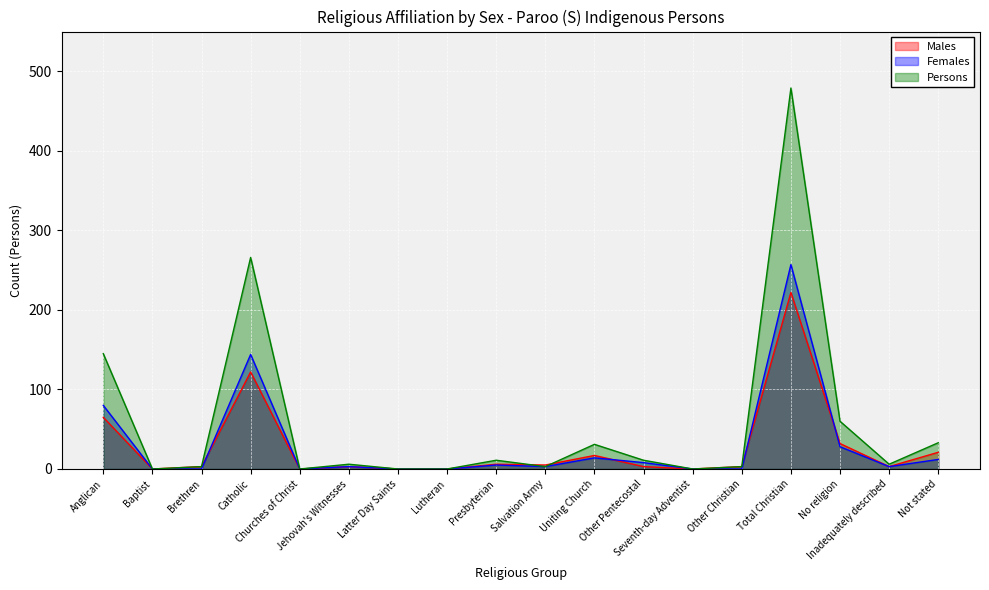

Is it true that Males equals -130 at Churches of Christ?

False